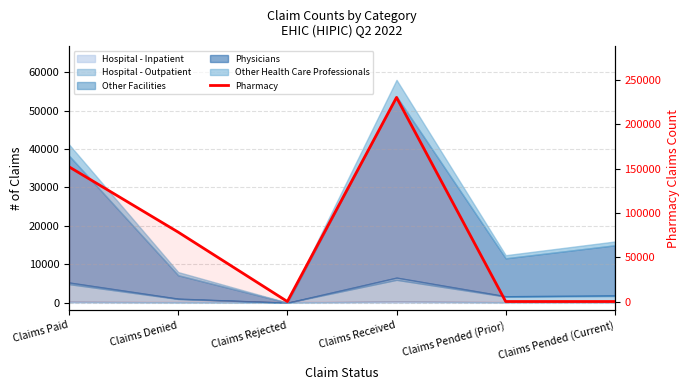

Count the number of values greater than 78253.

2